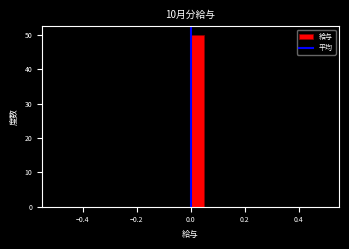

Around what value on the x-axis is the tallest bar? Give the approximate position of its centre, as read against the axis.

0.02